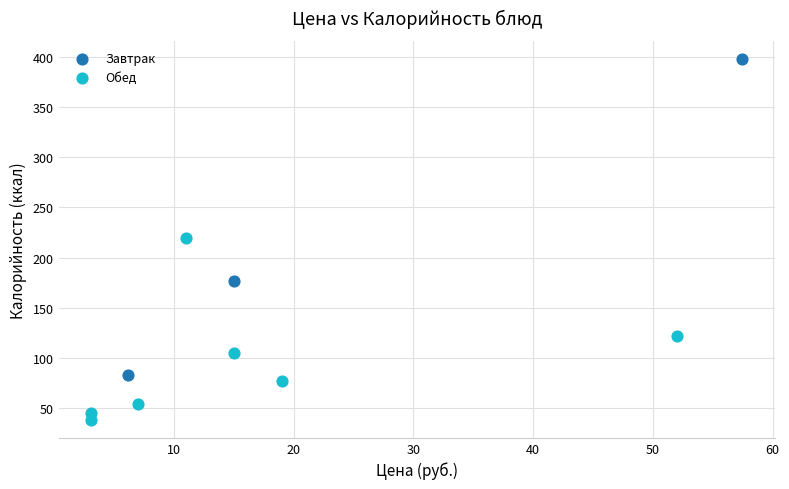

Which series has the widest spread of Y values?

Завтрак